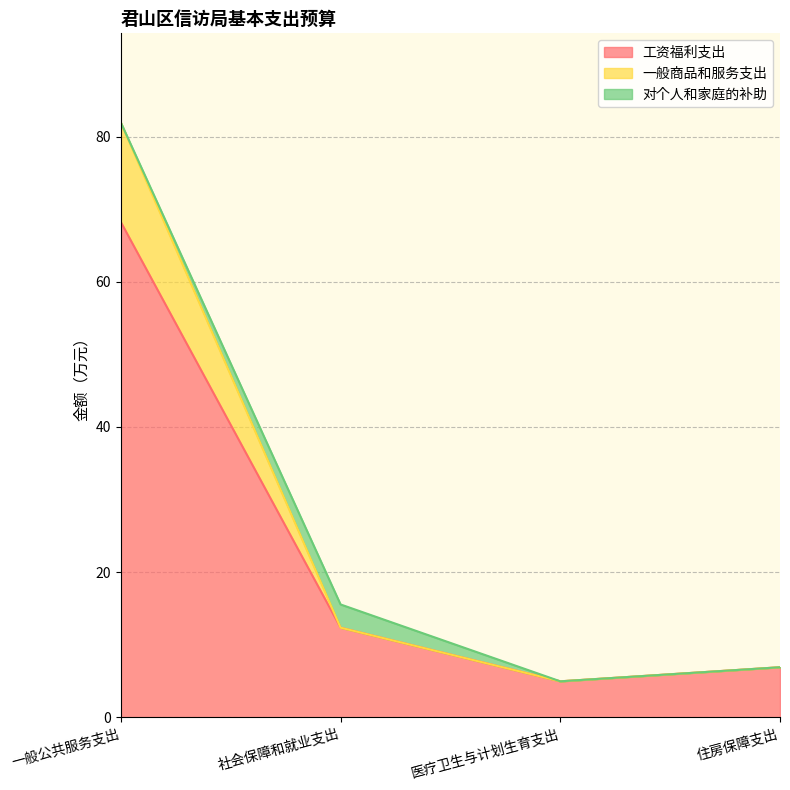

What are all the series names shown in the legend?

工资福利支出, 一般商品和服务支出, 对个人和家庭的补助